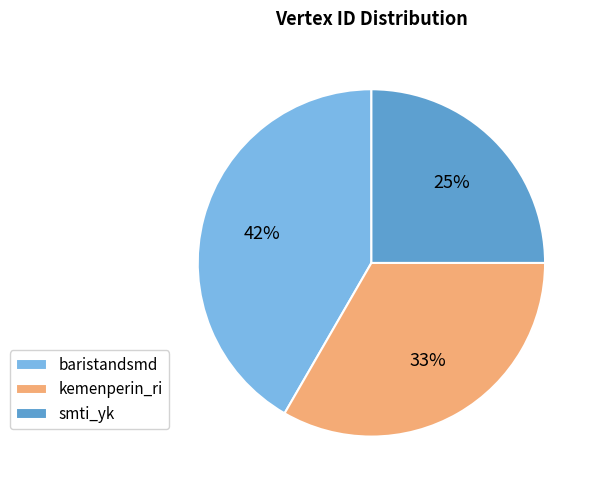

How many segments does this pie chart have?

3